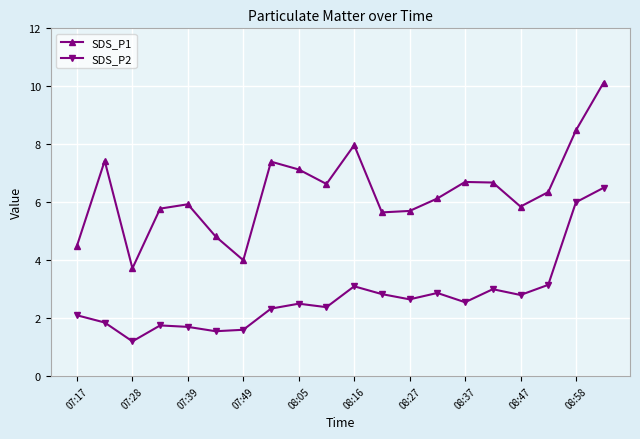

What is the maximum value for SDS_P1?

10.1